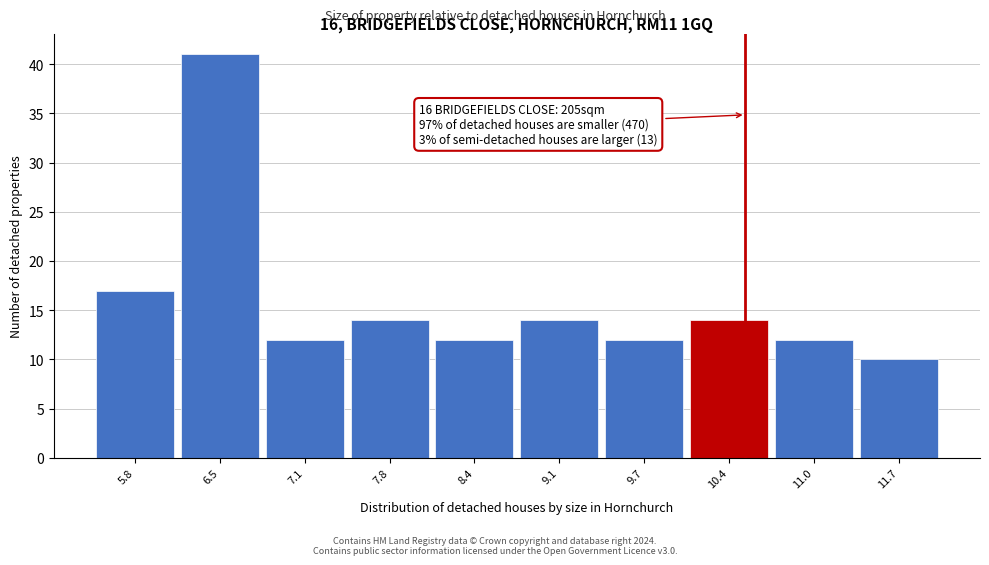

Over which range of the x-axis is the bar tallest?

6.15 to 6.80